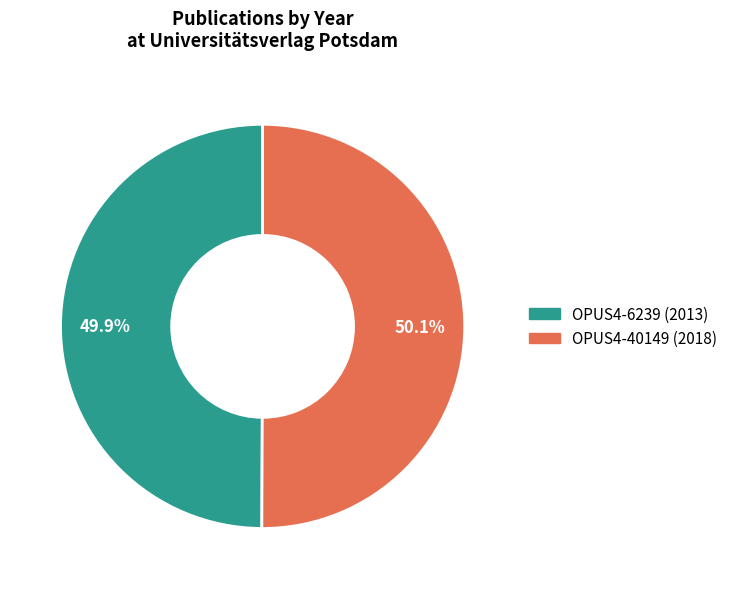

What is the ratio of the value at OPUS4-6239 to the value at OPUS4-40149?

1.0